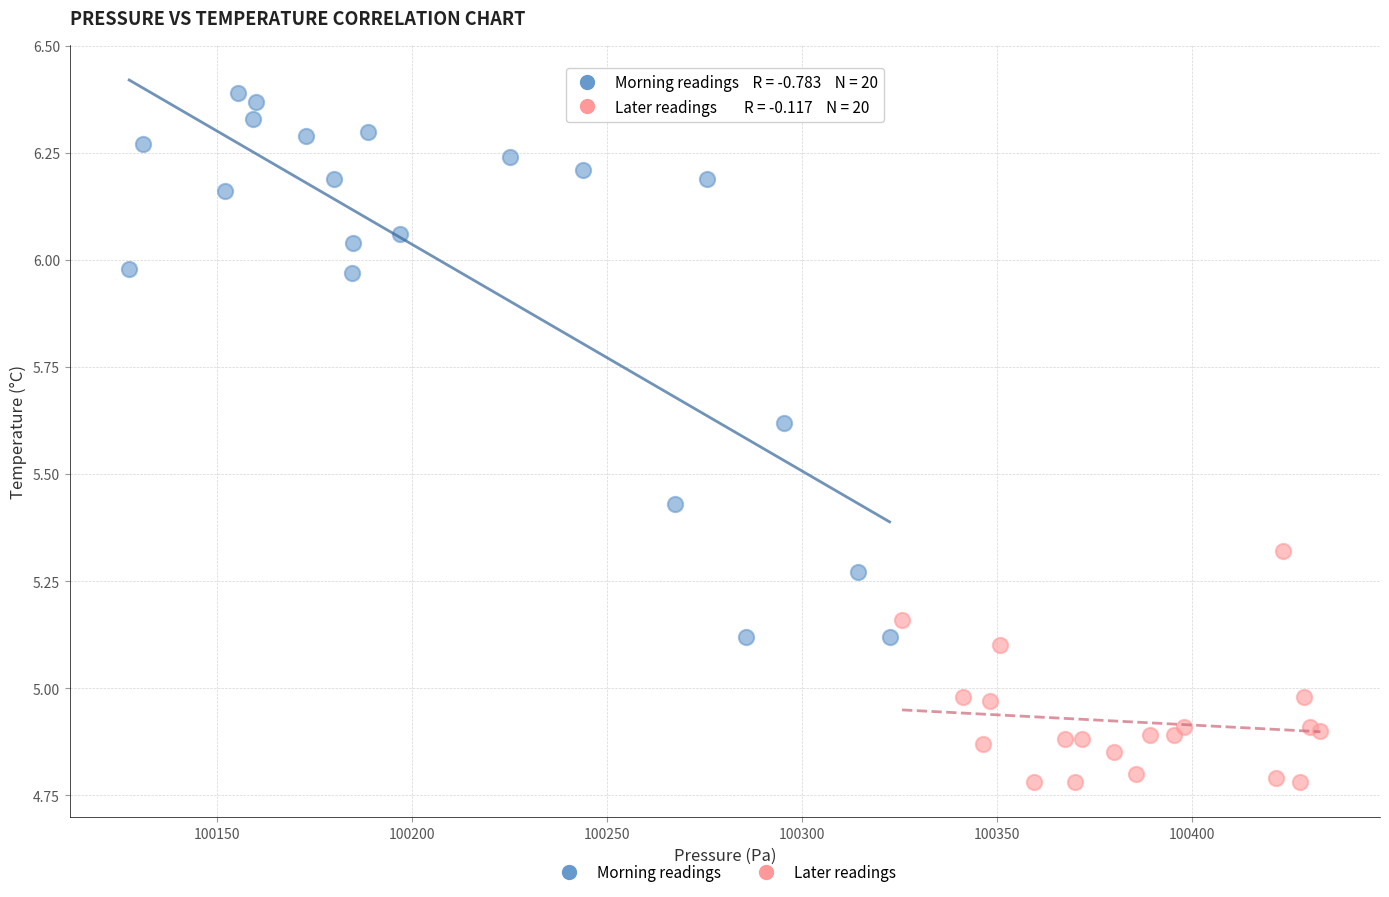

Which series has the widest spread of Y values?

Morning readings